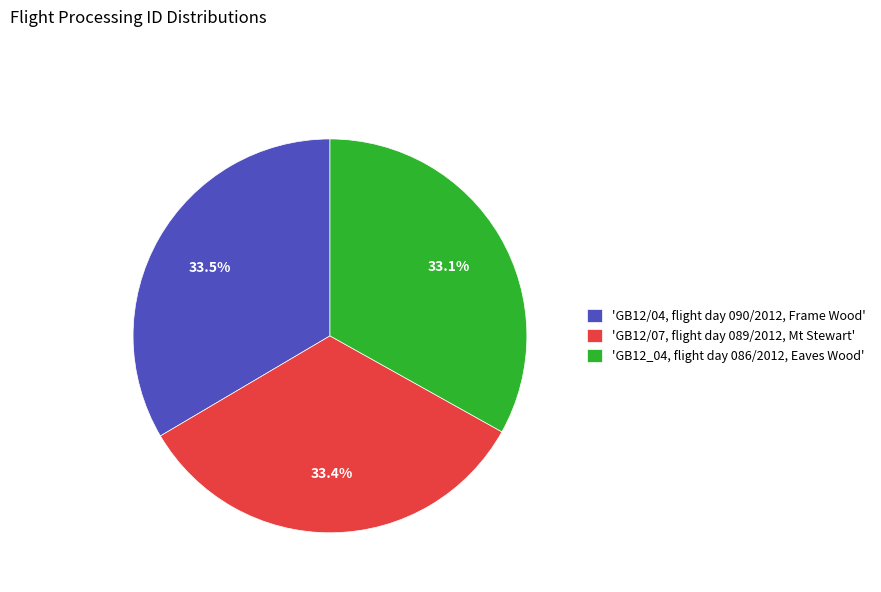

How many segments does this pie chart have?

3